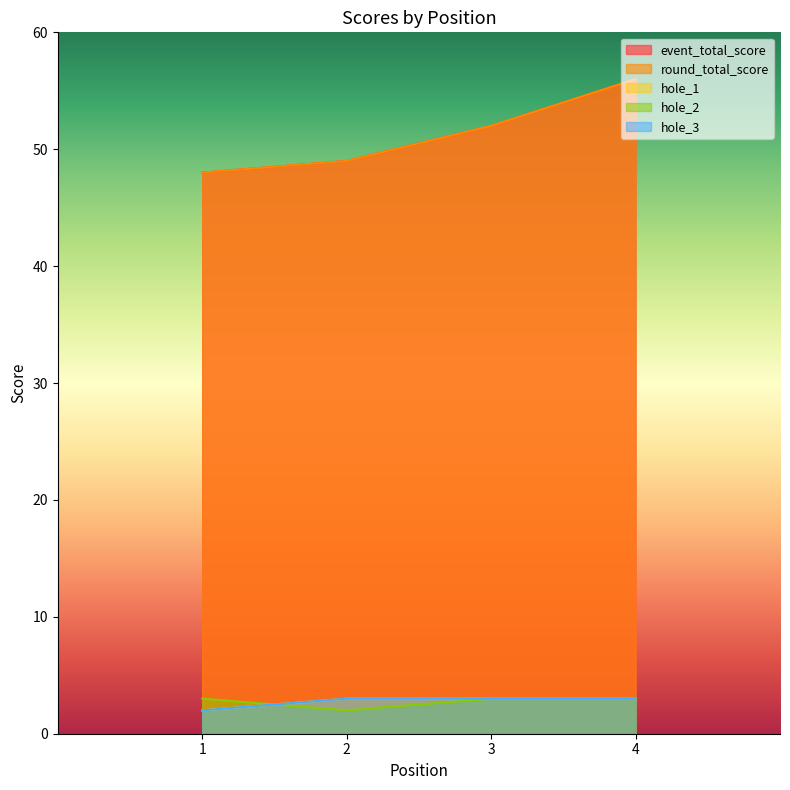

Count the hole_2 values in the range 3 to 4.

3